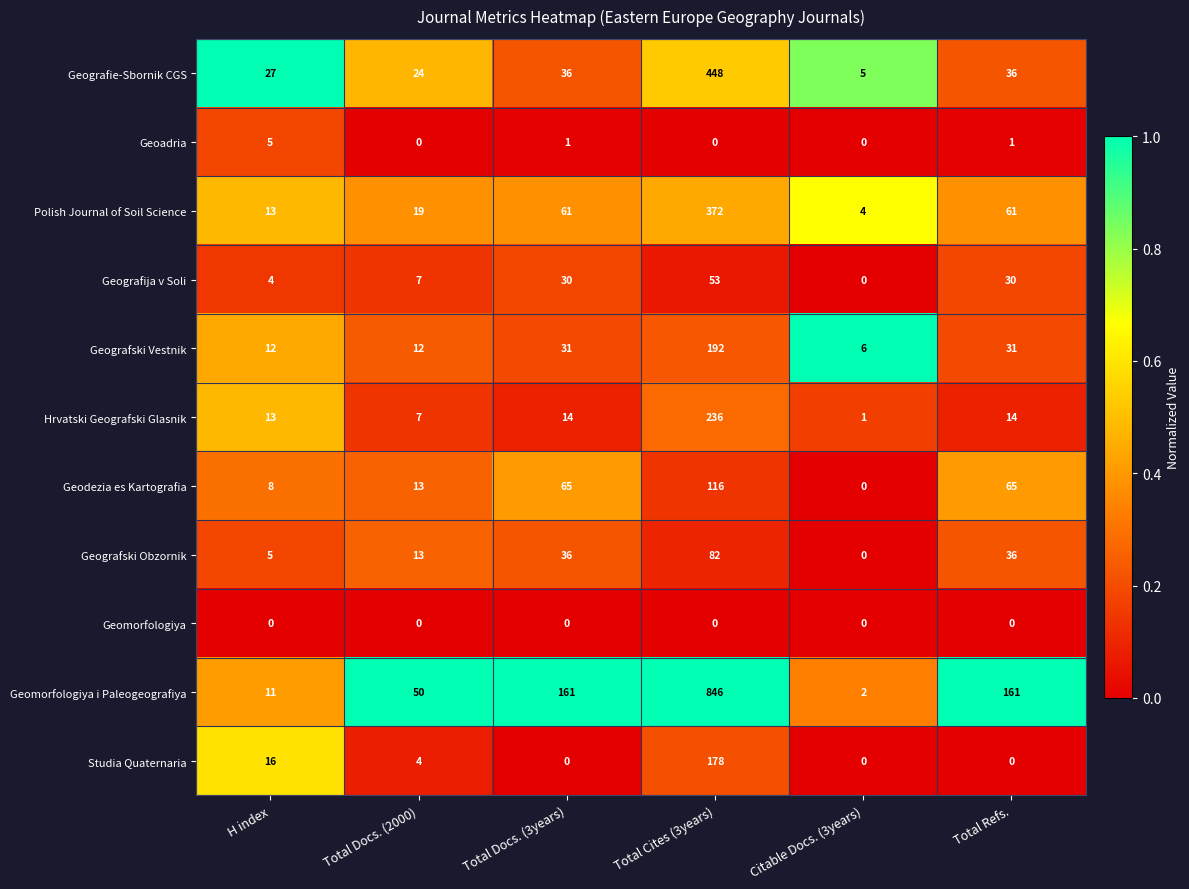

What is the approximate value of Hrvatski Geografski Glasnik at H index, to the nearest 5?

15